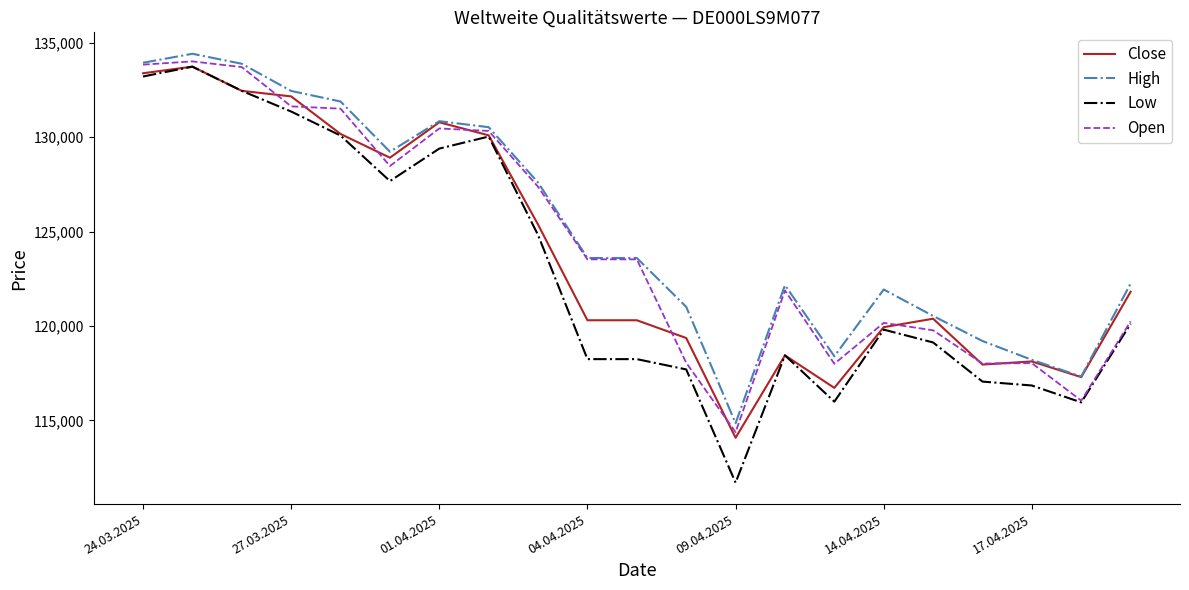

Which series has the widest spread of values?

Low